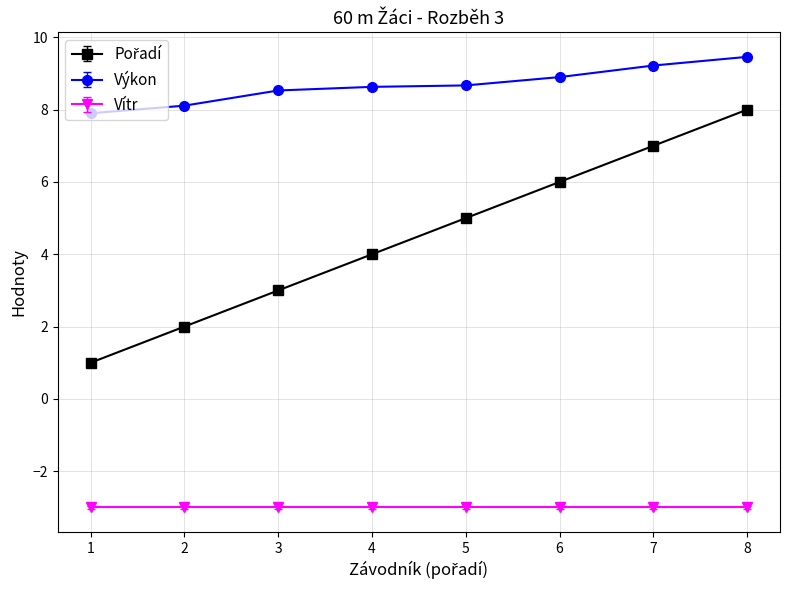

True or false: Vítr and Výkon cross at least once.

False